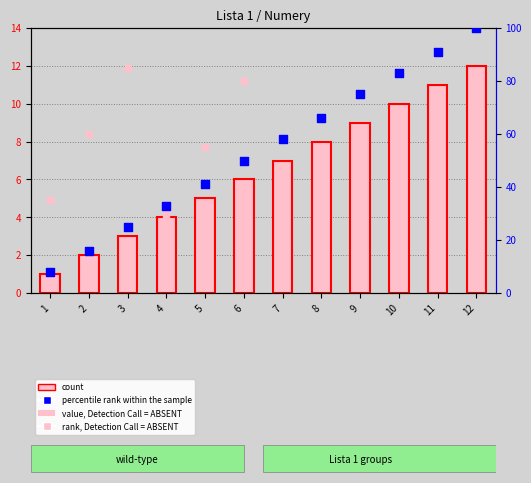

Is the value of count at 6 greater than the value of rank, Detection Call = ABSENT at 4?

No